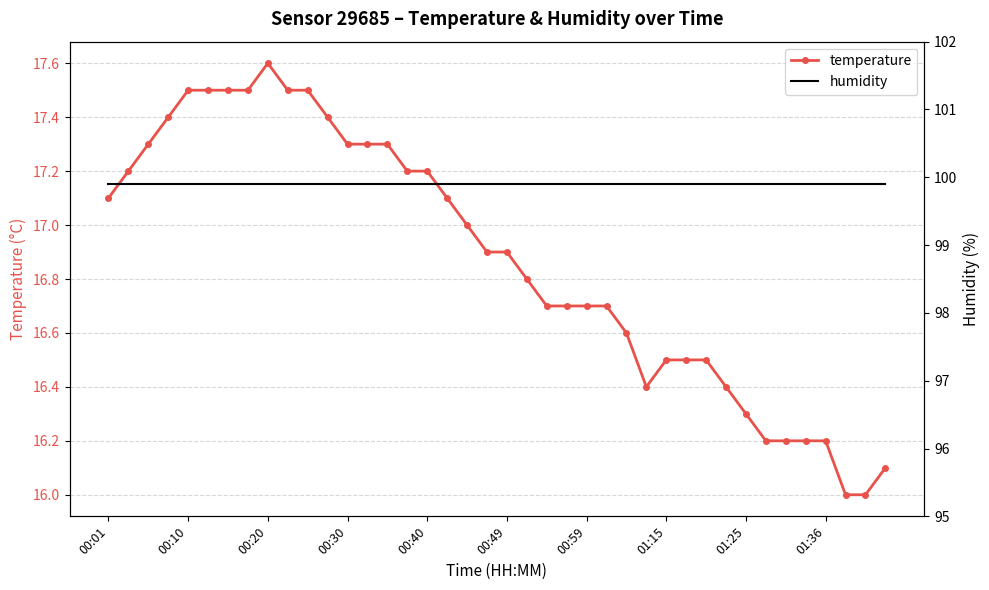

What are all the series names shown in the legend?

temperature, humidity